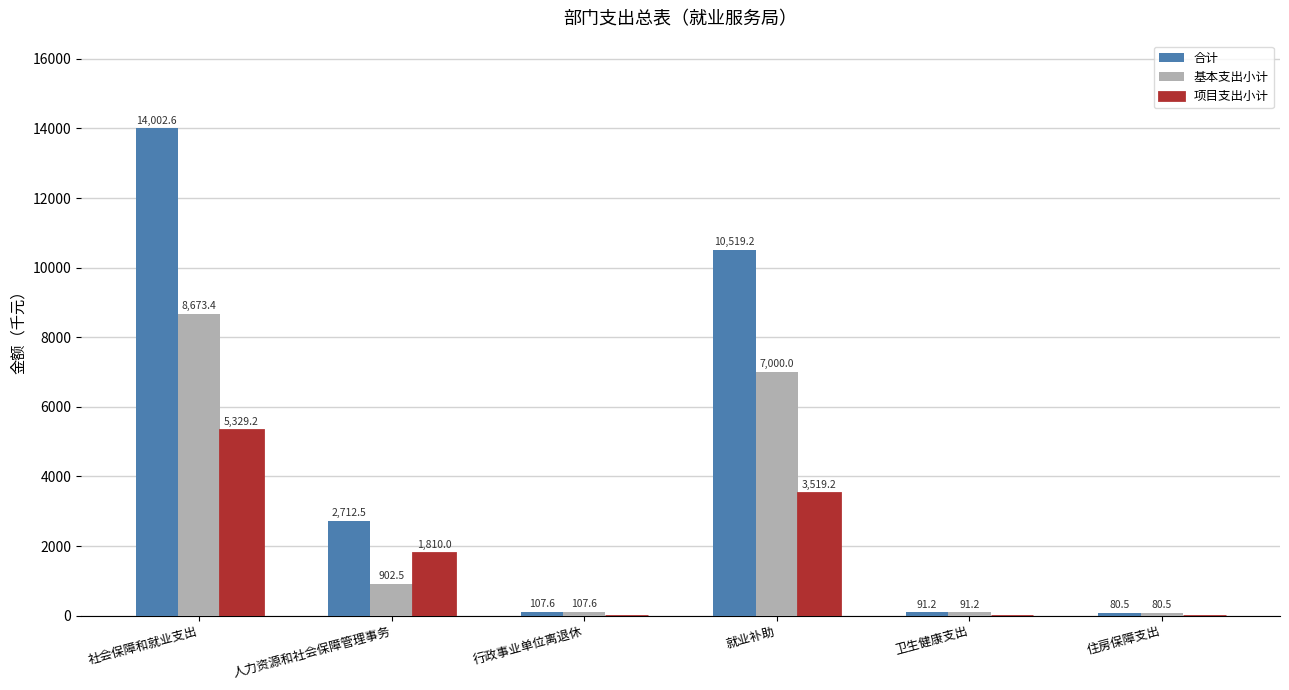

Is the value of 基本支出小计 at 就业补助 greater than the value of 项目支出小计 at 行政事业单位离退休?

Yes